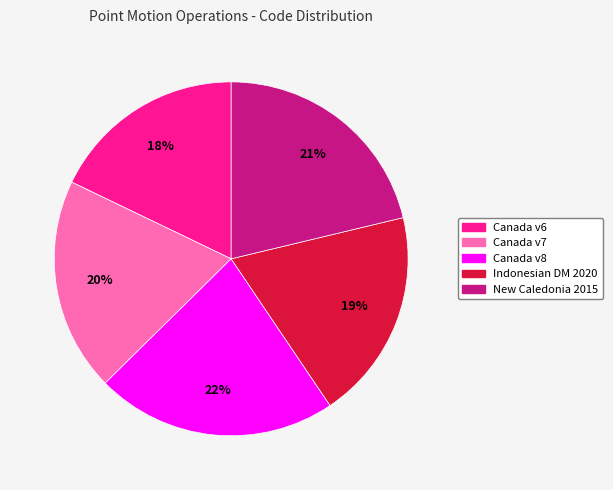

To the nearest percent, what is the difference between the largest and smallest slice percentages?

4%